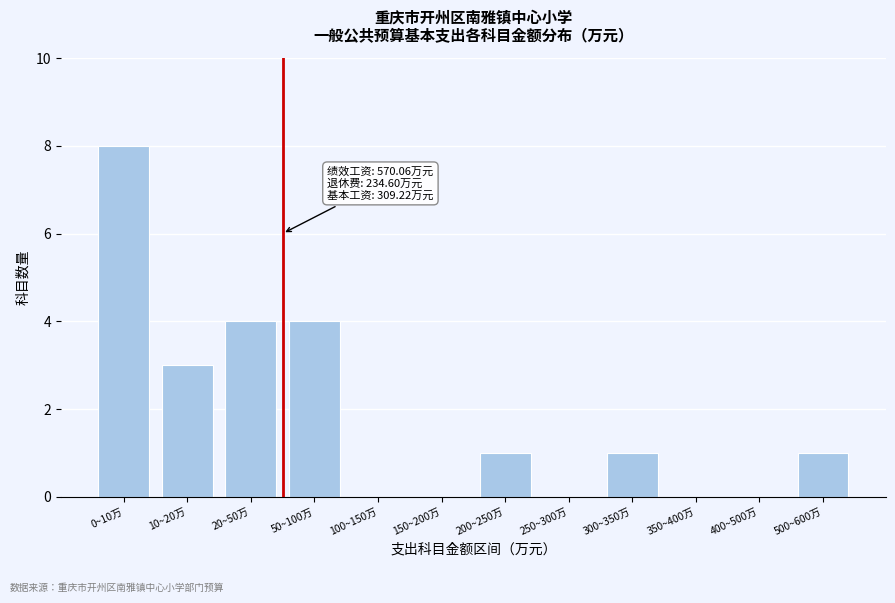

Reading right to left, extract all data points from this chart.

500~600万=1	400~500万=0	350~400万=0	300~350万=1	250~300万=0	200~250万=1	150~200万=0	100~150万=0	50~100万=4	20~50万=4	10~20万=3	0~10万=8